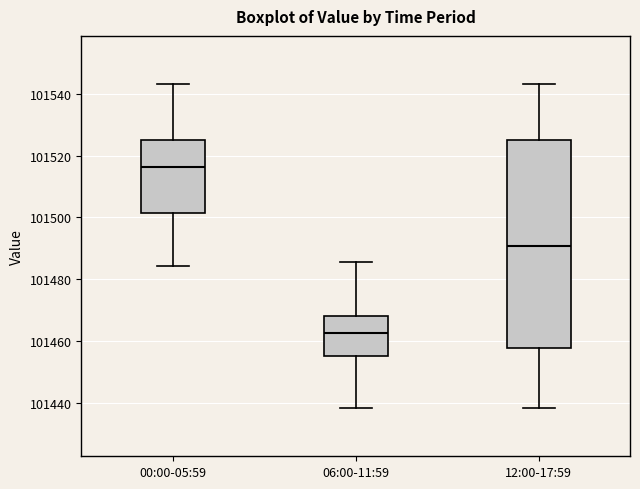

Reading left to right, transcribe this box plot: for each box, give where its median line is, the range the box spans, and where its two whiskers end, as read against the y-axis. The values are not printed on the chart, so give them approximately, as read against the axis.

00:00-05:59: median 101516, box 101502 to 101526, whiskers 101484 to 101544
06:00-11:59: median 101462, box 101456 to 101468, whiskers 101438 to 101486
12:00-17:59: median 101490, box 101458 to 101526, whiskers 101438 to 101544